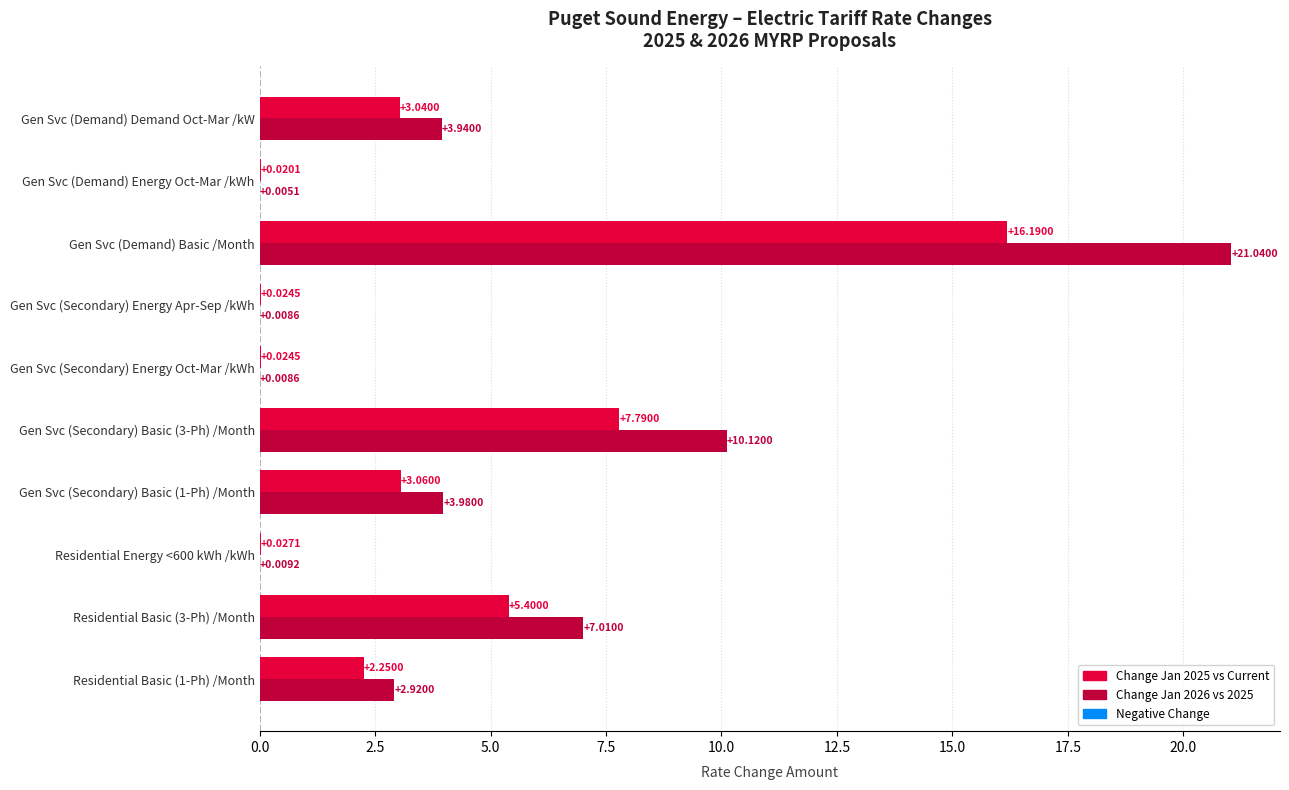

At which category does the chart reach its peak across all series?

Gen Svc (Demand) Basic /Month